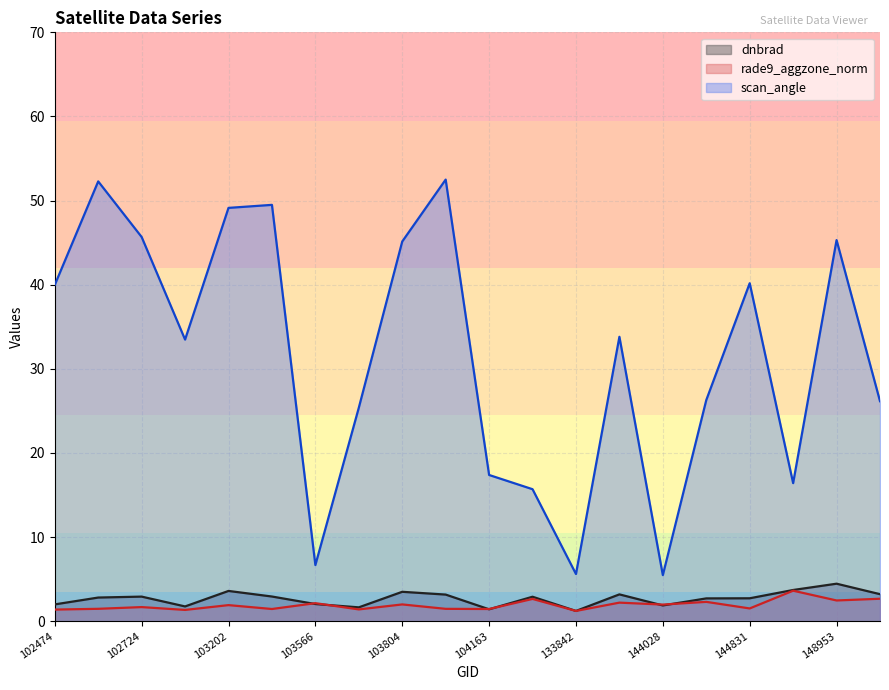

What is the difference between the maximum and second lowest values in the rade9_aggzone_norm series?

2.3